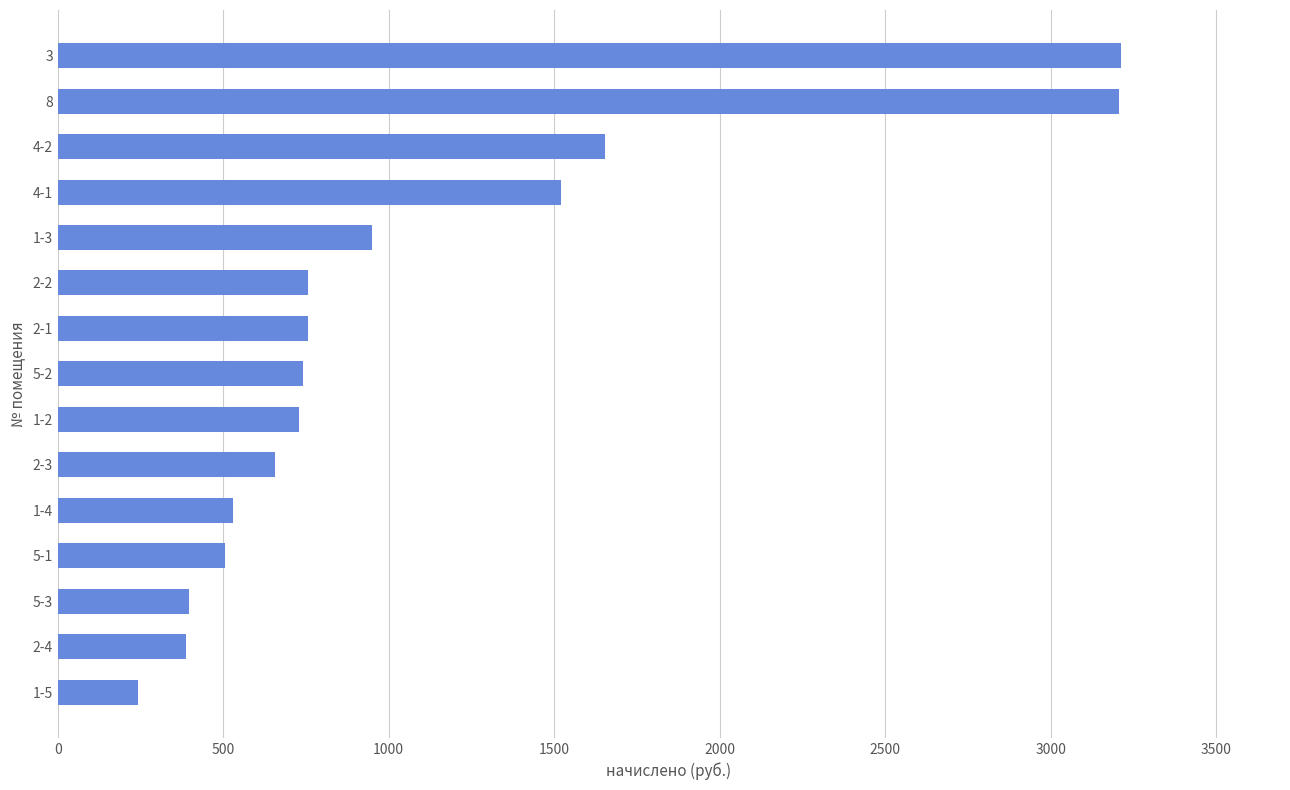

How many bars are there in total?

15